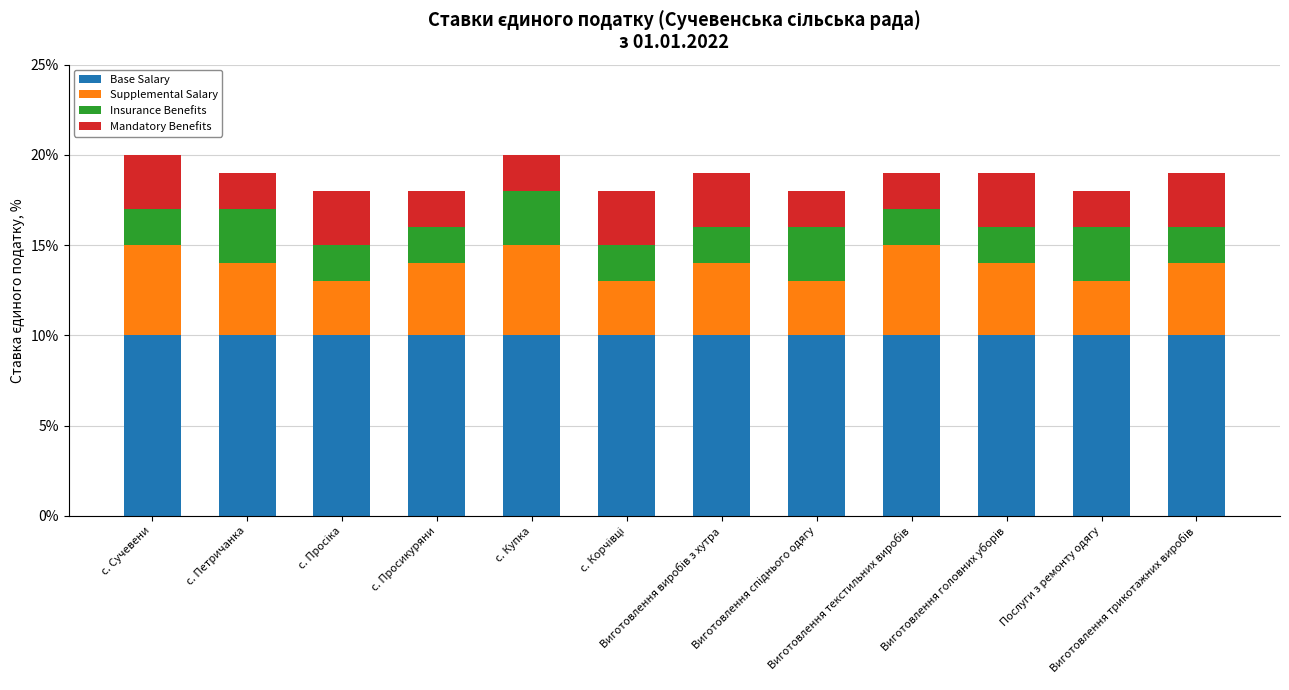

What is the average value of the Base Salary series?

10